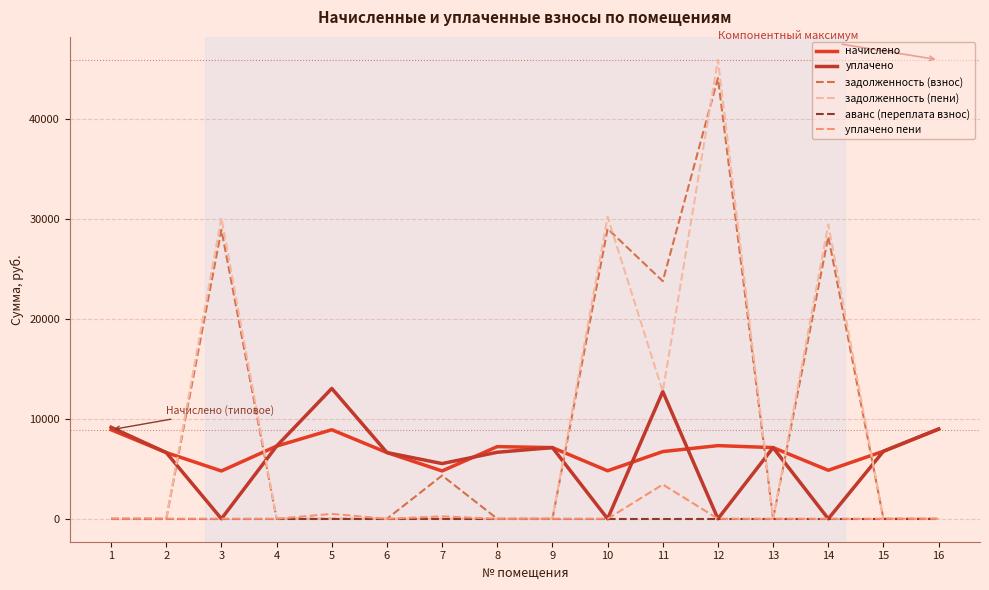

Is this an area chart (filled region under the line)?

No